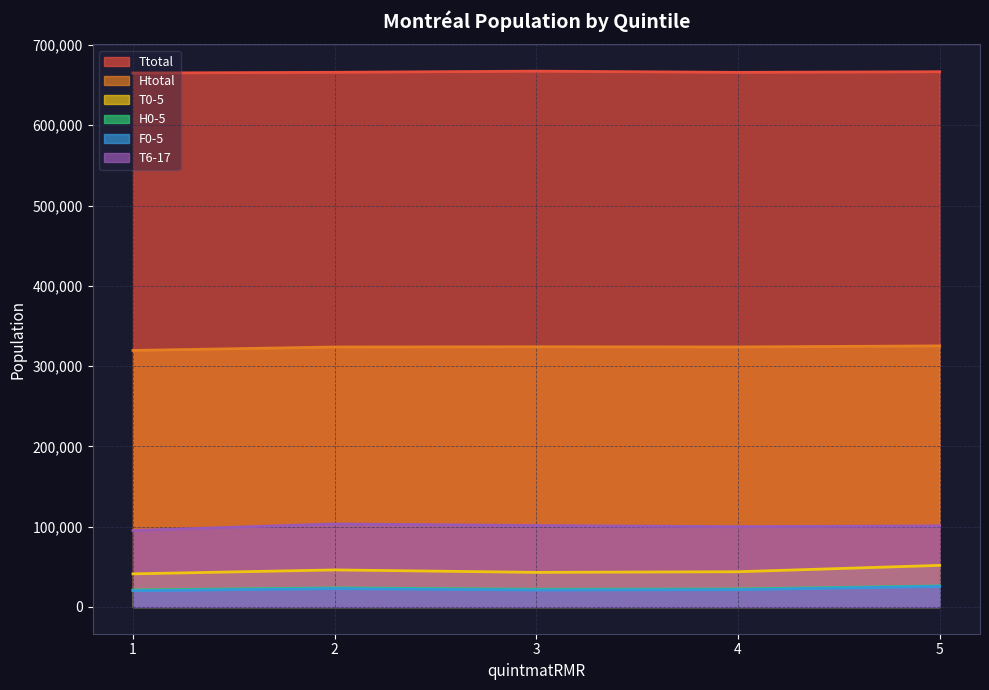

What is the value of the F0-5 point at the 3rd from the left?

21095